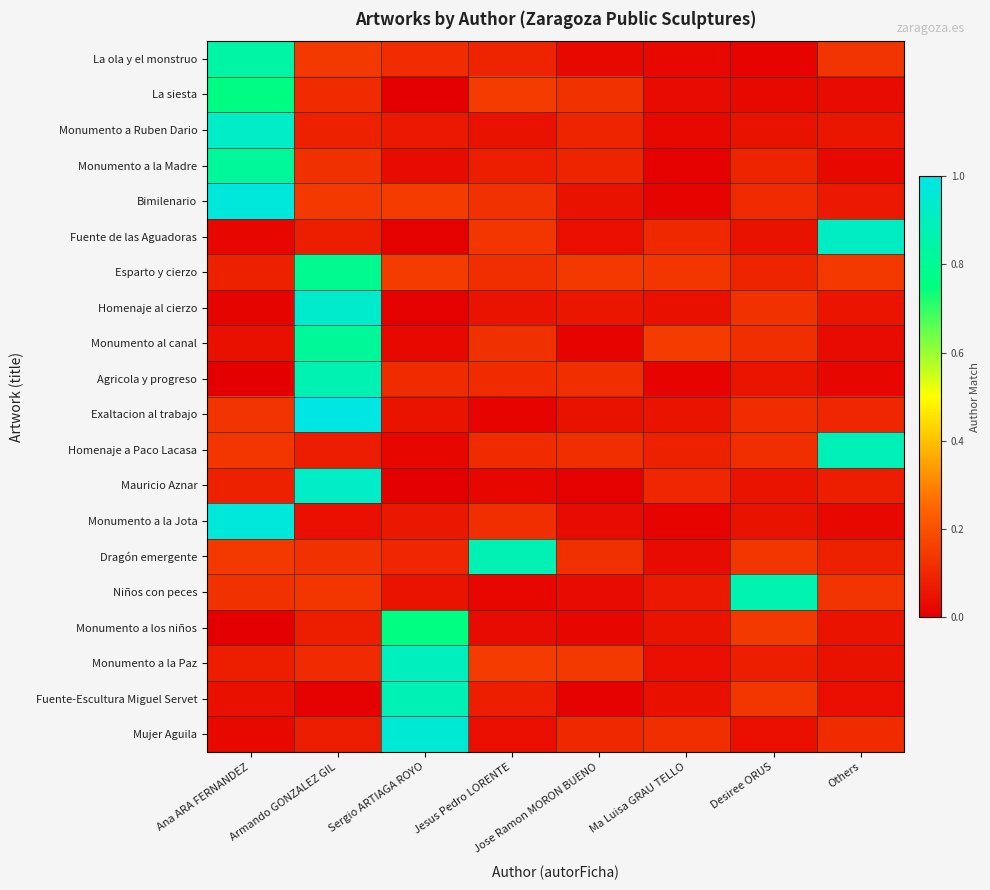

Between Jesus Pedro LORENTE and Desiree ORUS, which series saw the biggest shift?

Niños con peces